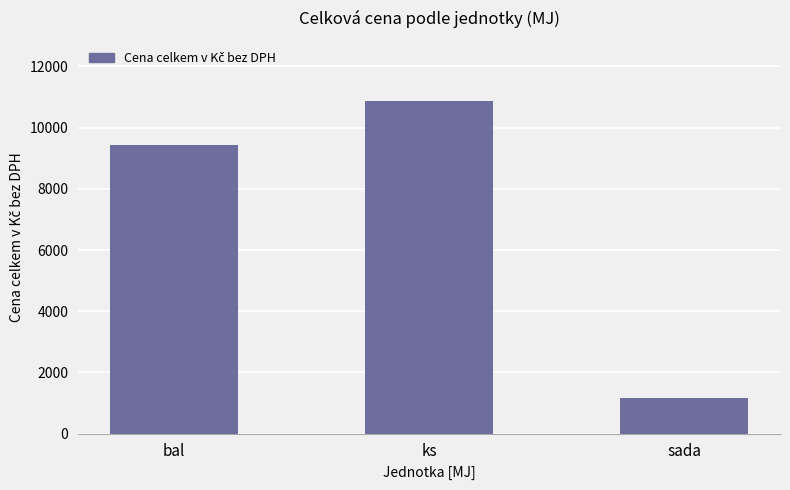

Which label corresponds to the largest value in the chart?

ks